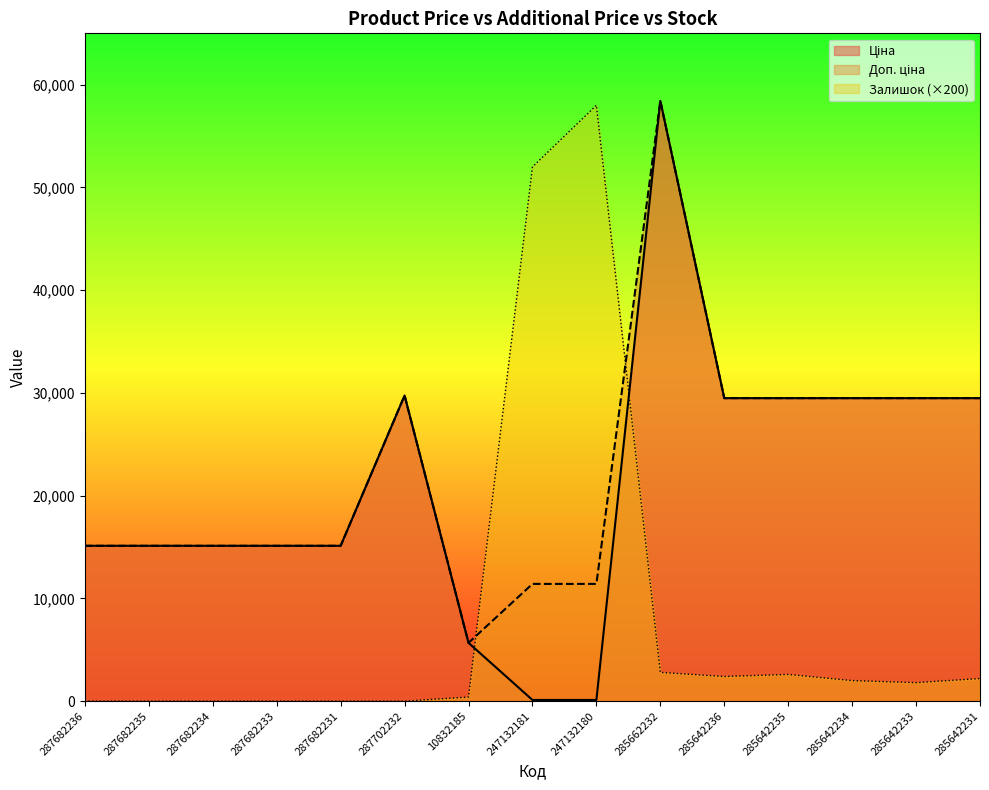

At how many categories does at least one series exceed 2706?

15